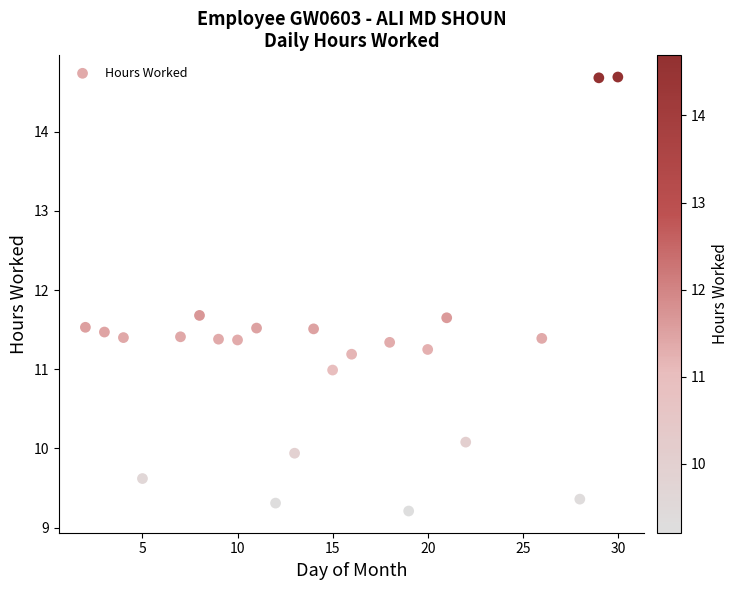

What is the range of X values (max minus min)?

28.0